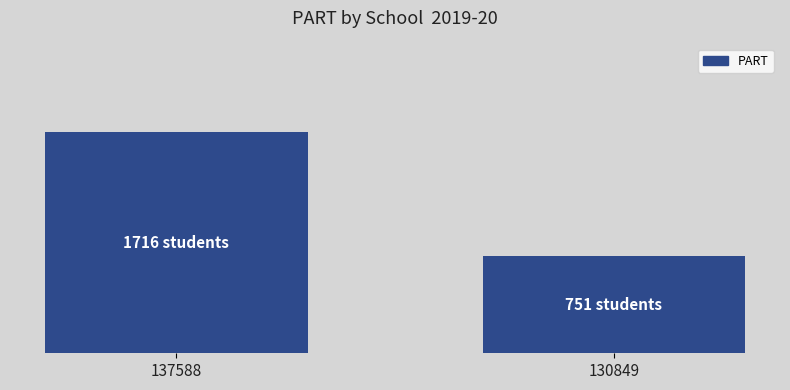

How many data points are less than 1716?

1